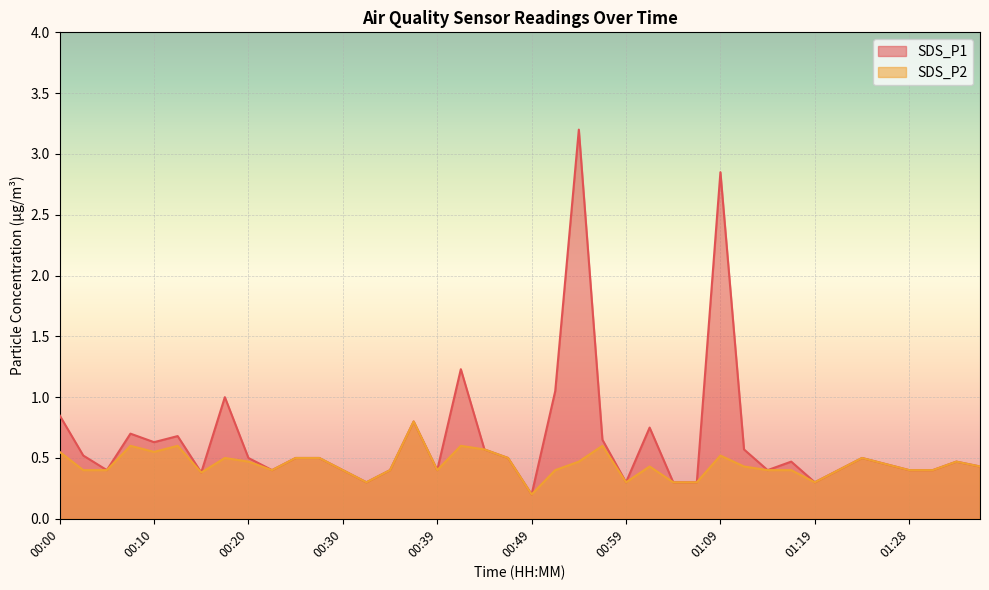

The value of SDS_P1 at 00:39 is 0.4. True or false?

True